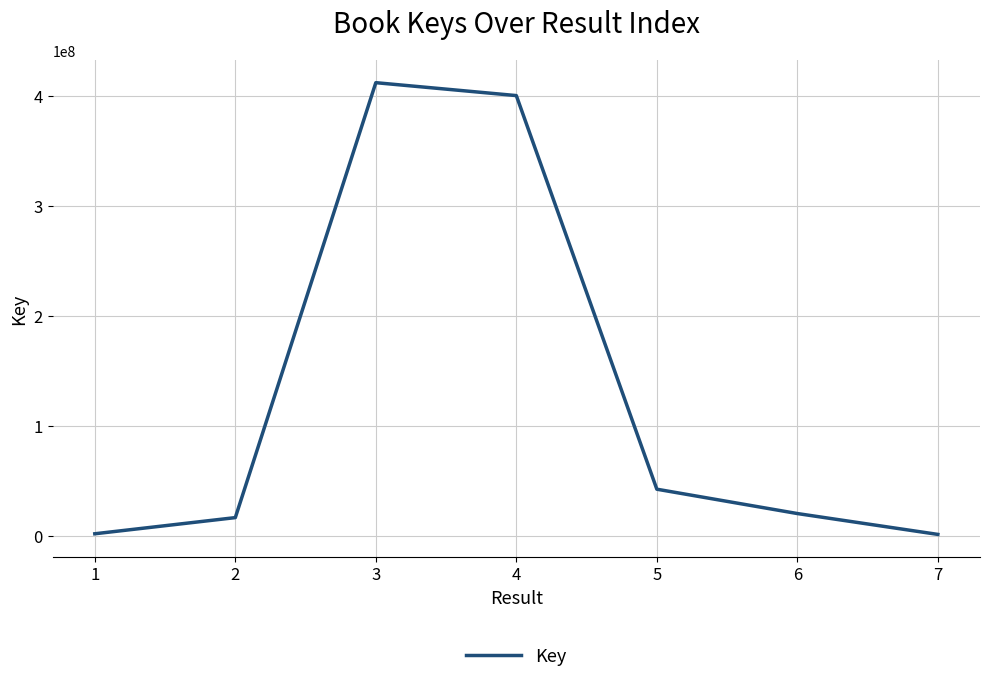

How many lines are shown in the chart?

1